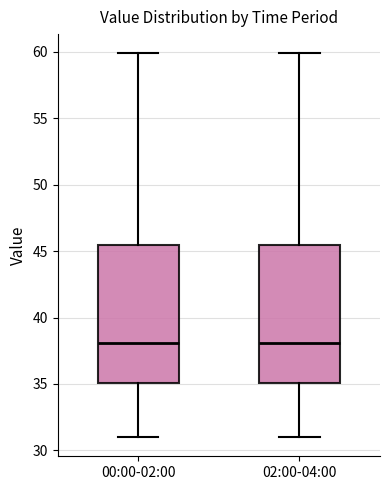

Reading left to right, transcribe this box plot: for each box, give where its median line is, the range the box spans, and where its two whiskers end, as read against the y-axis. The values are not printed on the chart, so give them approximately, as read against the axis.

00:00-02:00: median 38.0, box 35.0 to 45.5, whiskers 31.0 to 60.0
02:00-04:00: median 38.0, box 35.0 to 45.5, whiskers 31.0 to 60.0